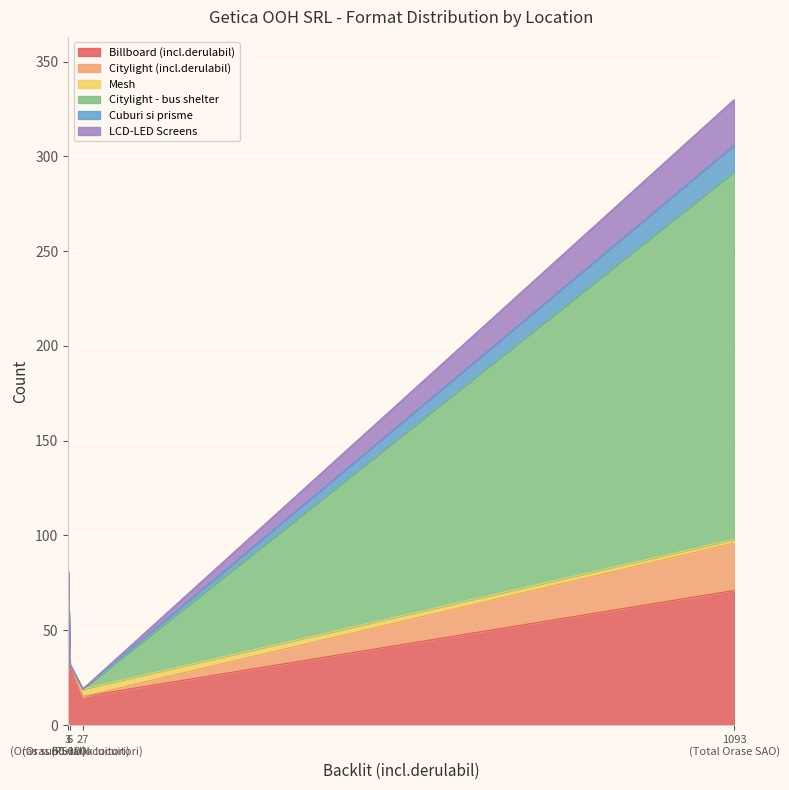

List the labels in order of Mesh value, smallest first.

Rural, Oras sub 50k locuitori, Total Orase SAO, Oras 50-100k locuitori